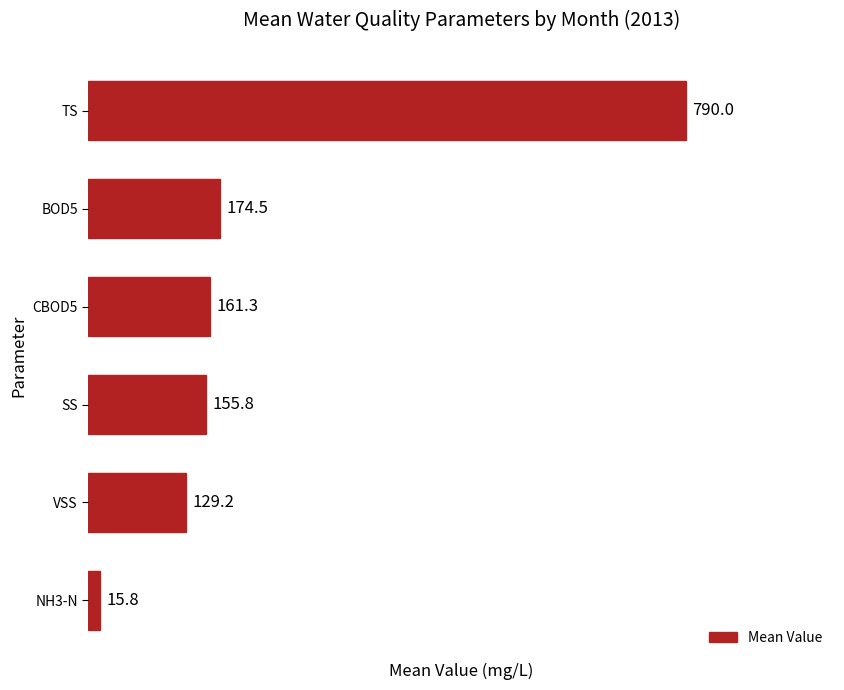

Which has a higher value, NH3-N or BOD5?

BOD5